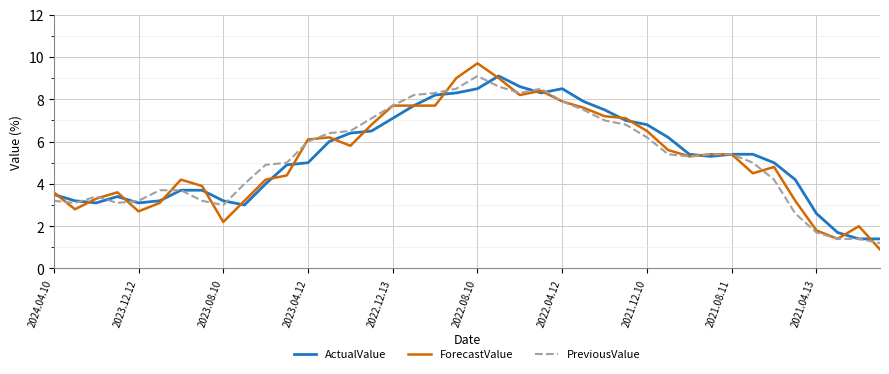

Which series has the widest spread of values?

ForecastValue